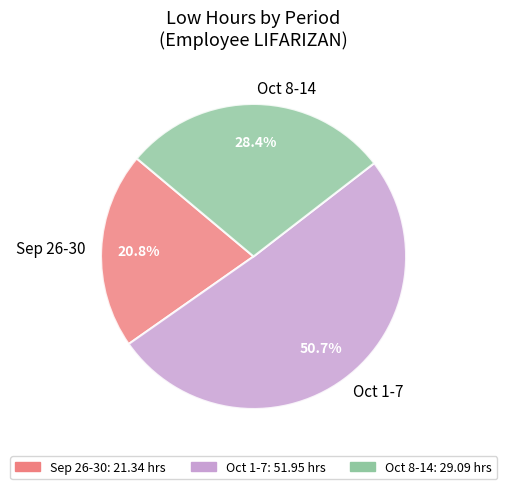

Rank the categories by value from lowest to highest.

Sep 26-30, Oct 8-14, Oct 1-7